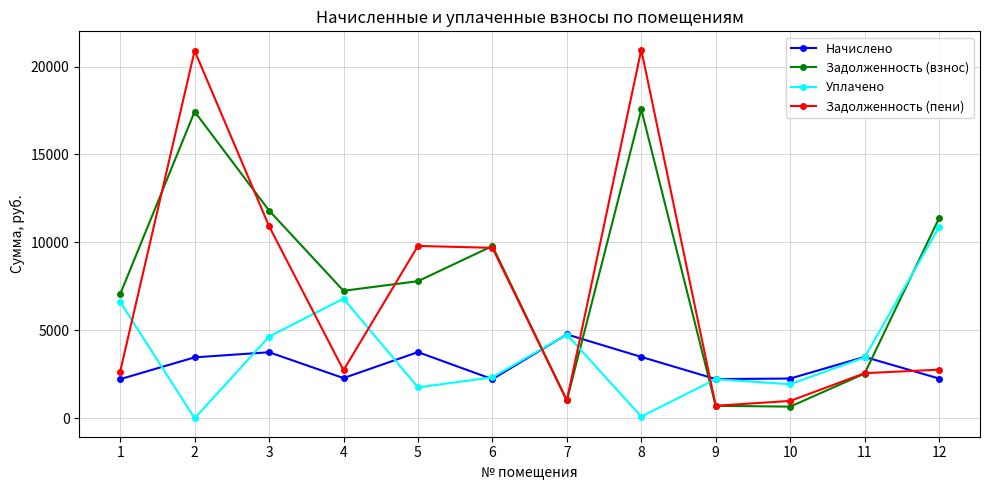

What is the total value across all series at 3?

31140.5